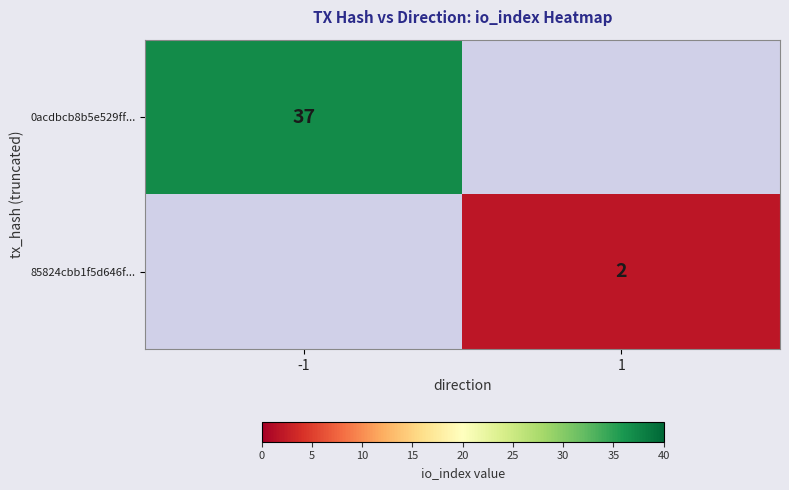

True or false: 0acdbcb8b5e529ff... has a value of 21 at -1.

False